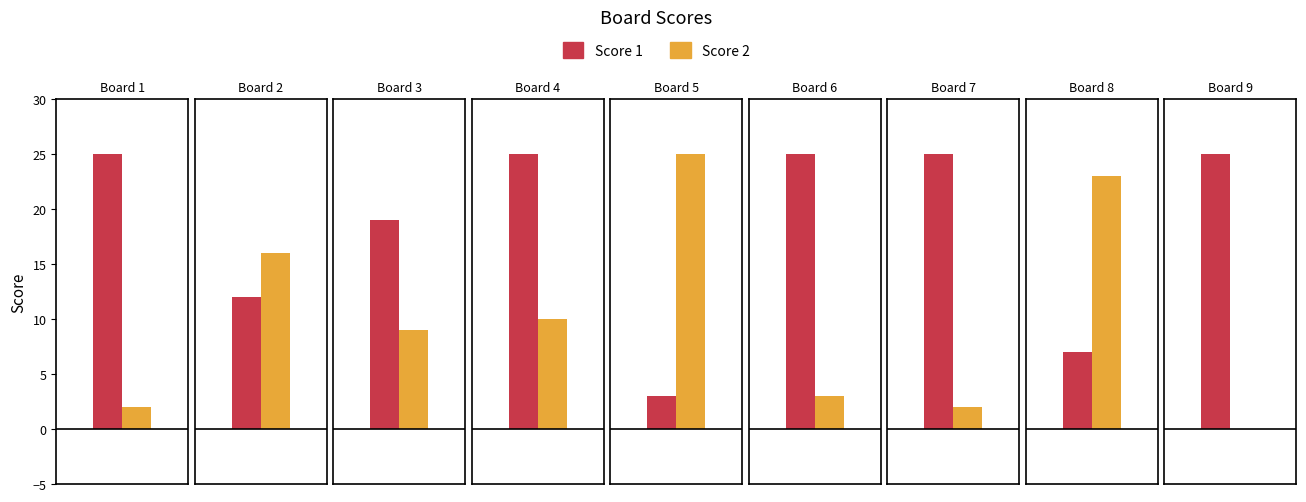

Rank the series by their average value, from highest to lowest.

Score 1, Score 2